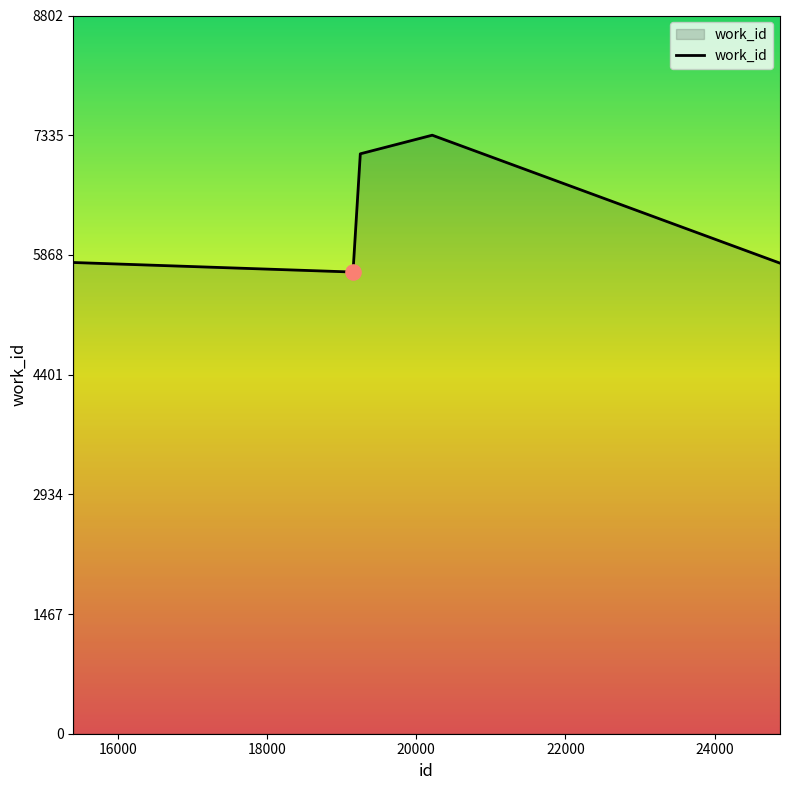

What is the sum of all values?

31642